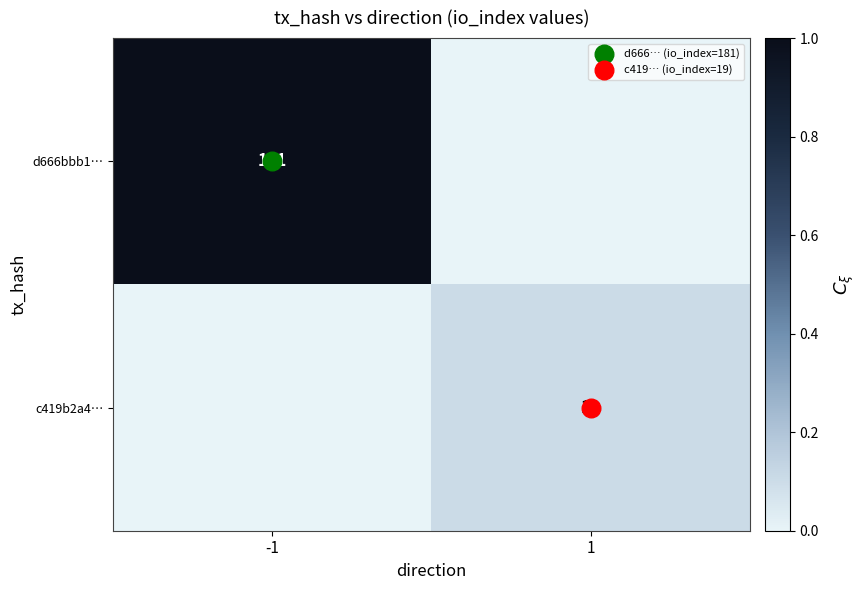

List the series in order of their overall mean, highest first.

d666bbb1…, c419b2a4…